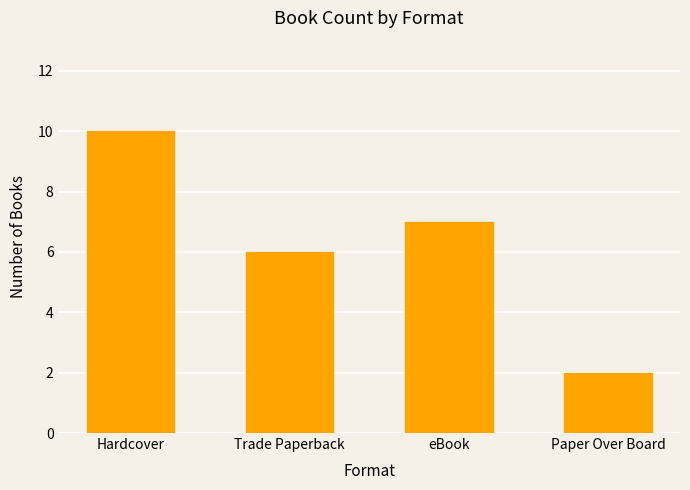

Is it true that the value at eBook is 11?

False